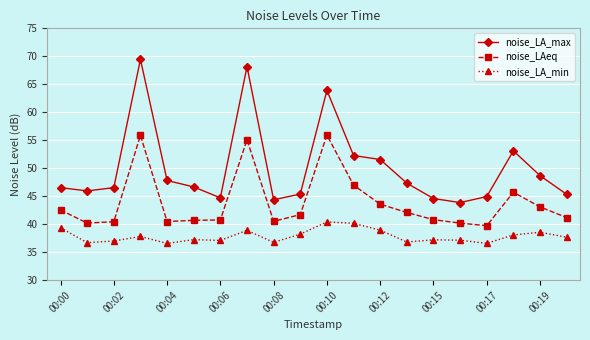

What is the difference between the maximum and minimum values in the noise_LA_max series?

25.6